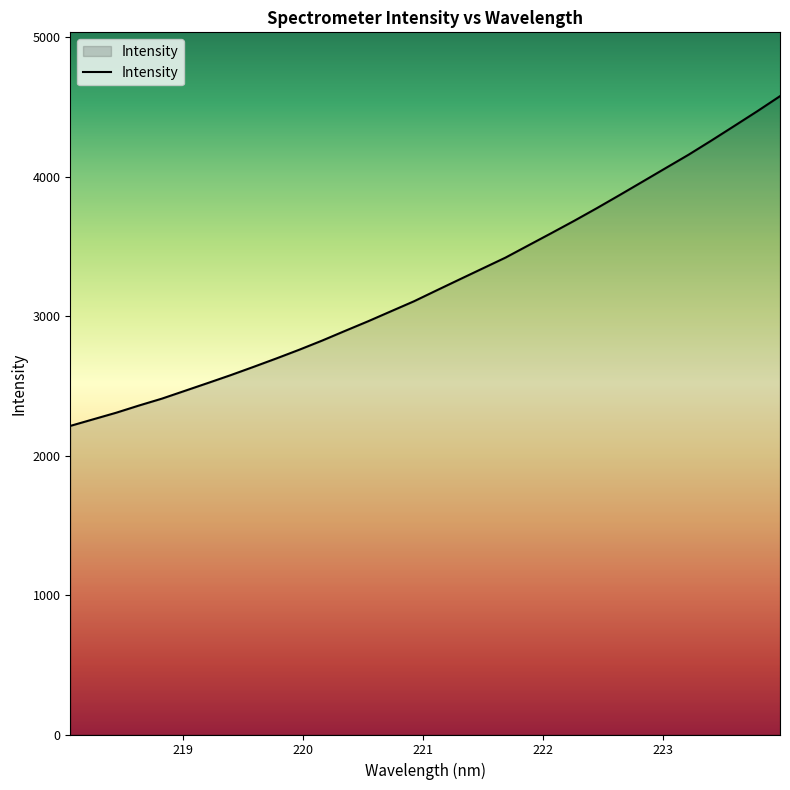

What is the maximum value shown in the chart?

4576.0